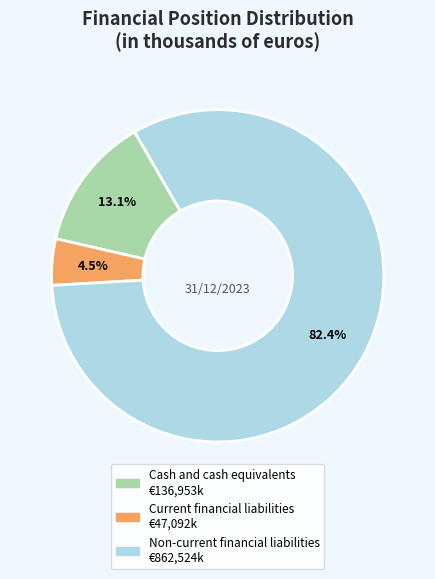

To the nearest percent, what is the difference between the Cash and cash equivalents and Current financial liabilities slice percentages?

9%